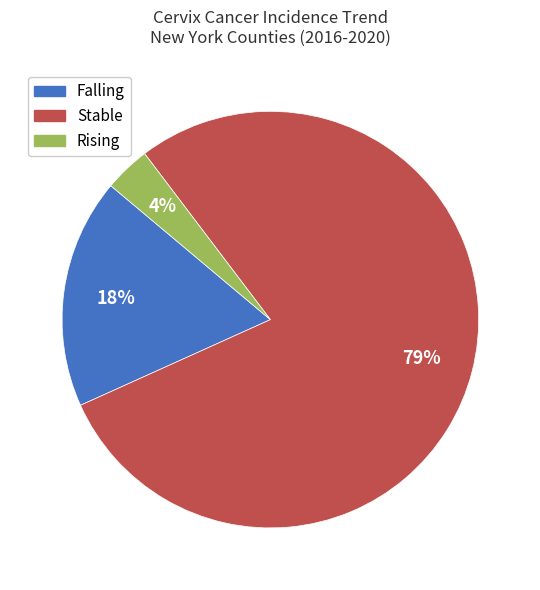

How many slices are in this pie chart?

3